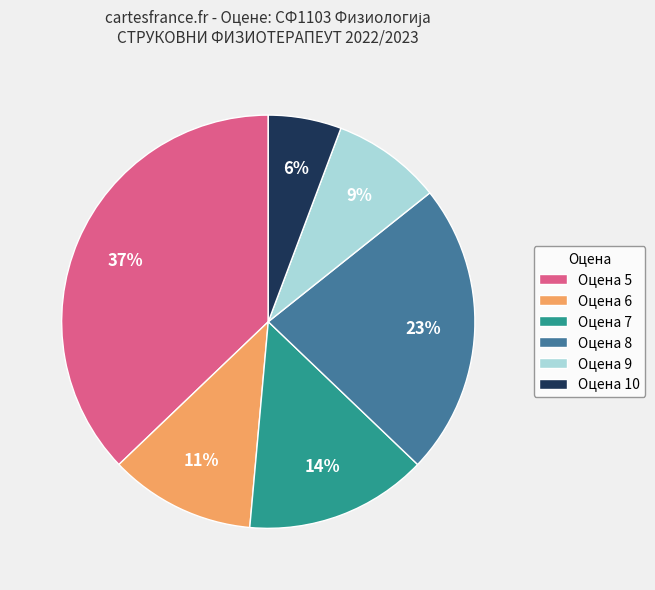

To the nearest percent, what portion does Оцена 5 represent?

37%